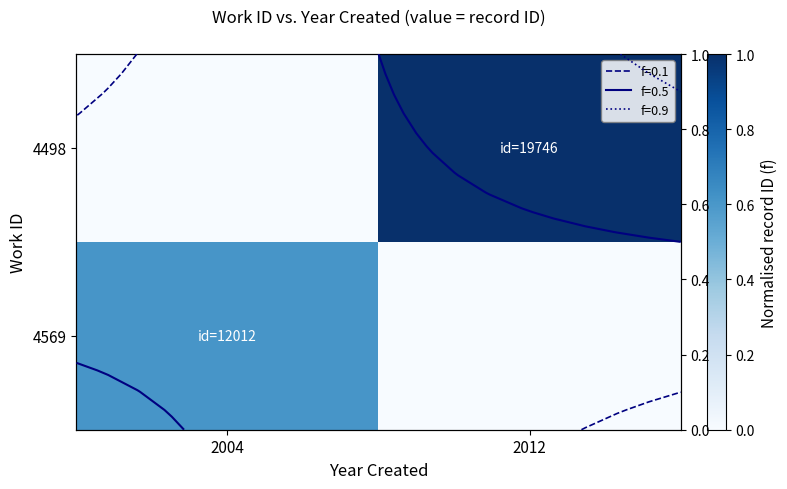

The 4569 series shows 0.3 at 2004. True or false?

False